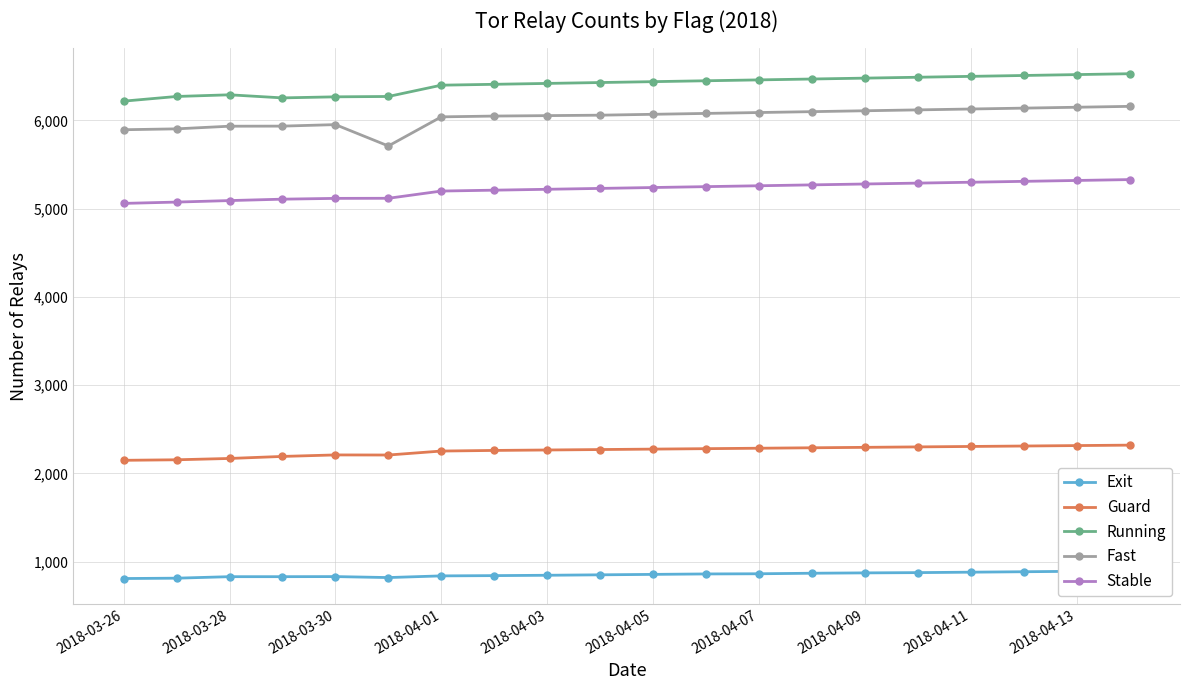

True or false: Guard and Stable intersect in this chart.

False